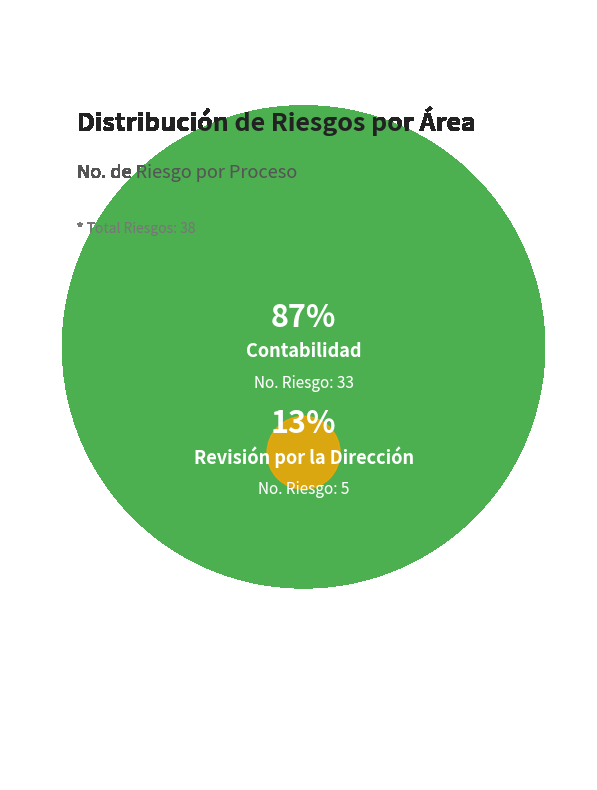

Does Revisión por la Dirección account for over 50% of the chart?

No